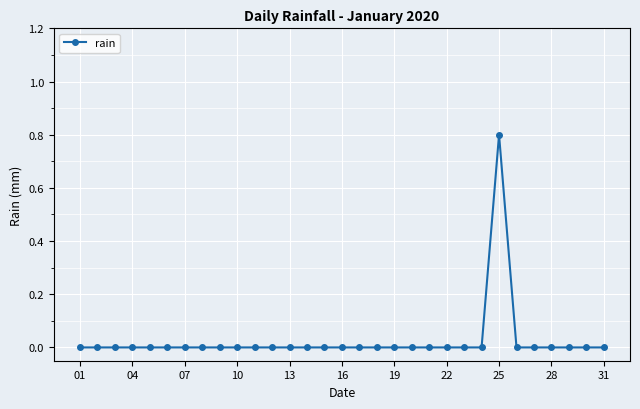

What is the difference between the maximum and minimum values?

0.8